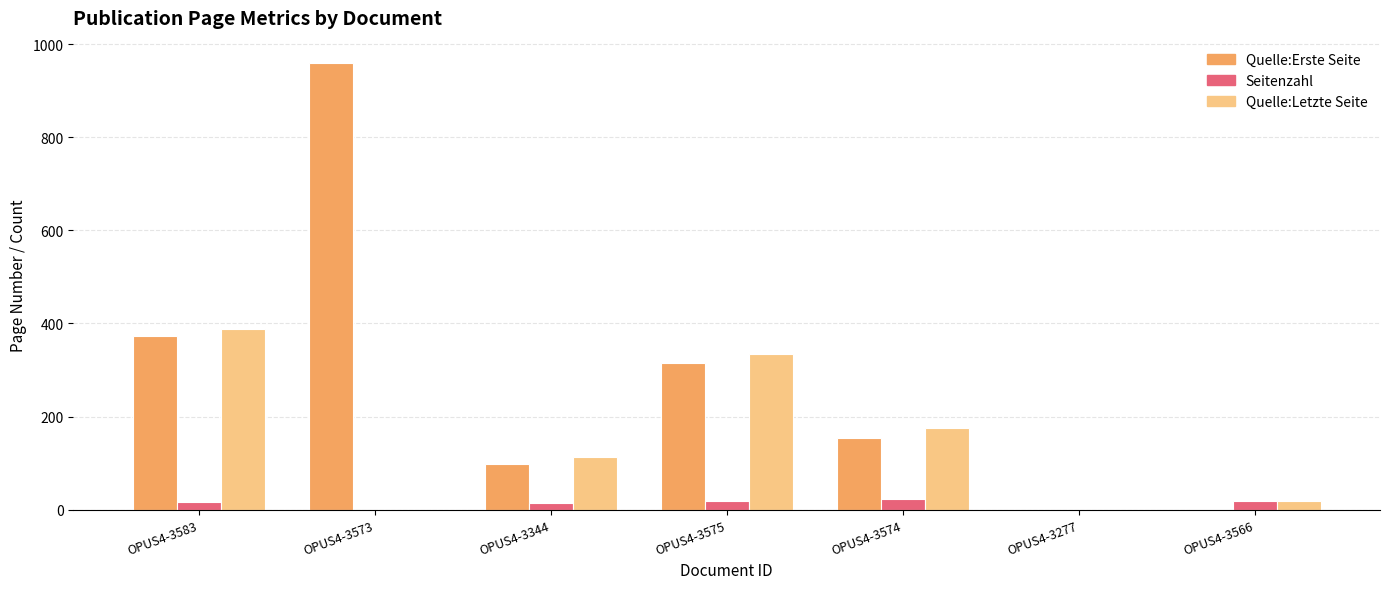

What is the sum of all Seitenzahl values?

90